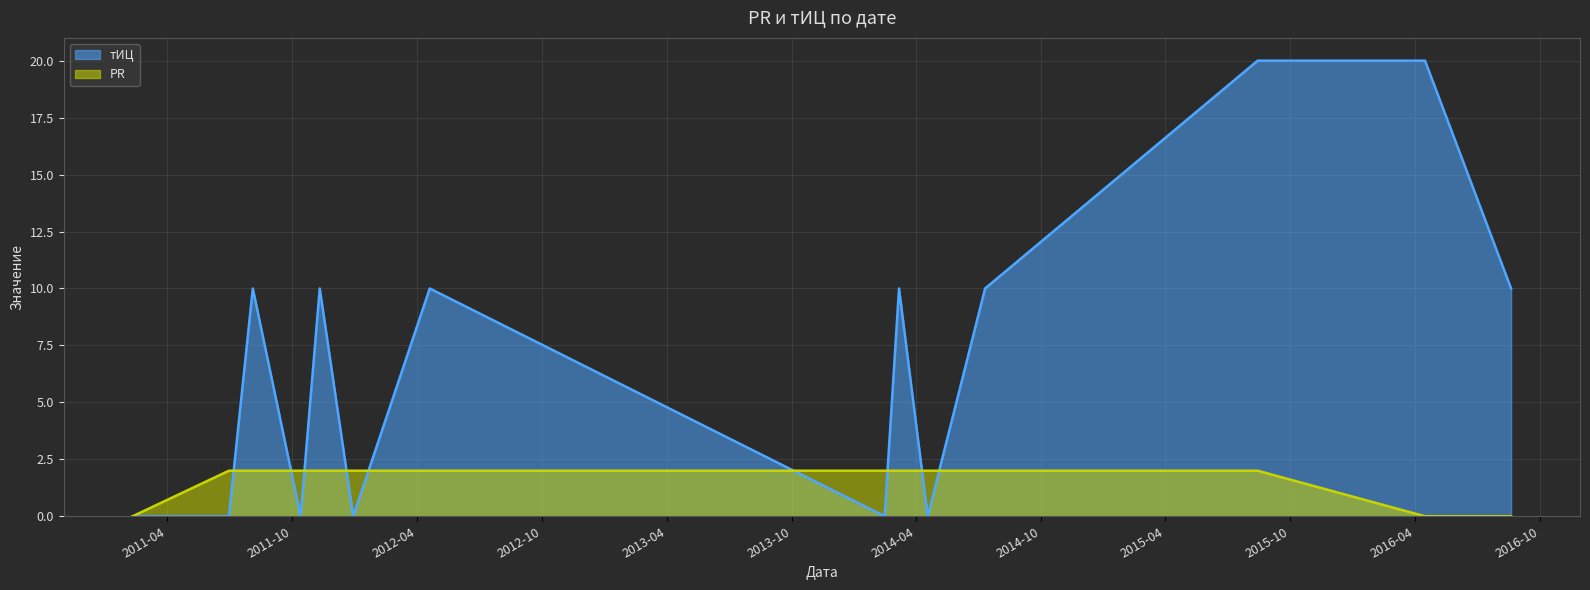

Which has a higher value, 2011-06-30 or 2014-07-11?

2014-07-11